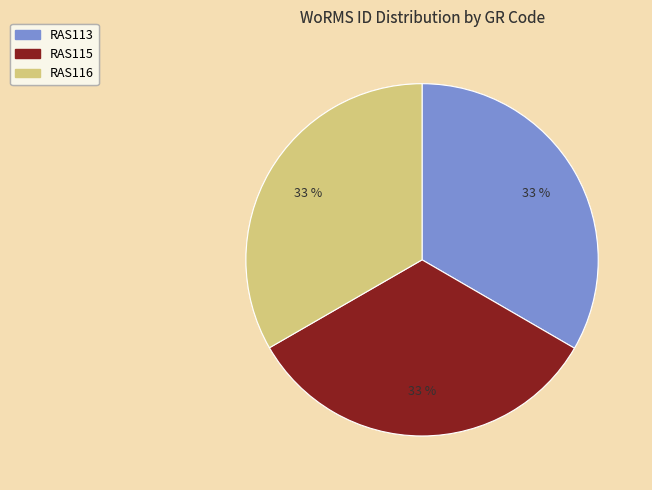

Approximately how many times larger is the value at RAS116 compared to RAS113?

1.0